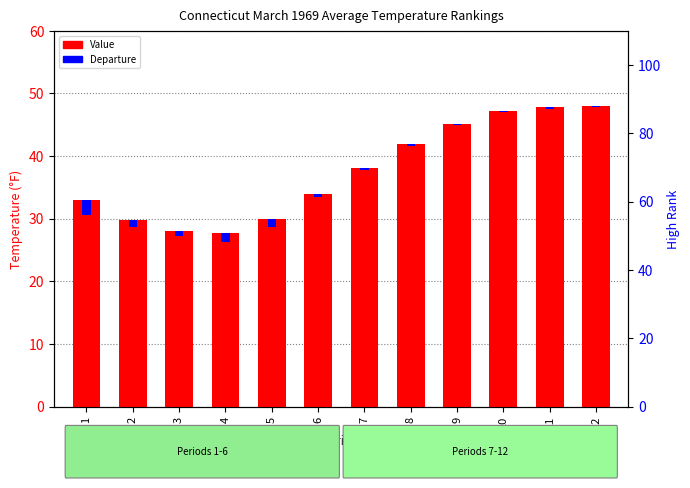

Reading left to right, transcribe all the data shown in this chart.

Value: 1=33.0	2=29.8	3=28.1	4=27.7	5=30.0	6=34.0	7=38.1	8=41.9	9=45.2	10=47.2	11=47.9	12=48.0
Departure: 1=2.4	2=1.1	3=0.9	4=1.4	5=1.3	6=0.6	7=0.3	8=0.3	9=0.2	10=0.2	11=0.3	12=0.1